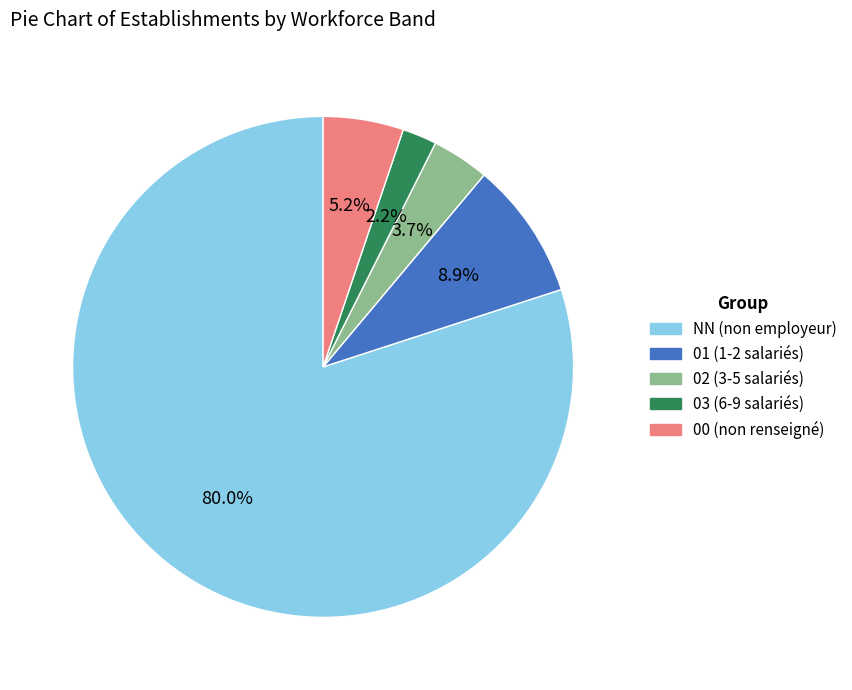

Combined, do 01 and NN account for over 50%?

Yes